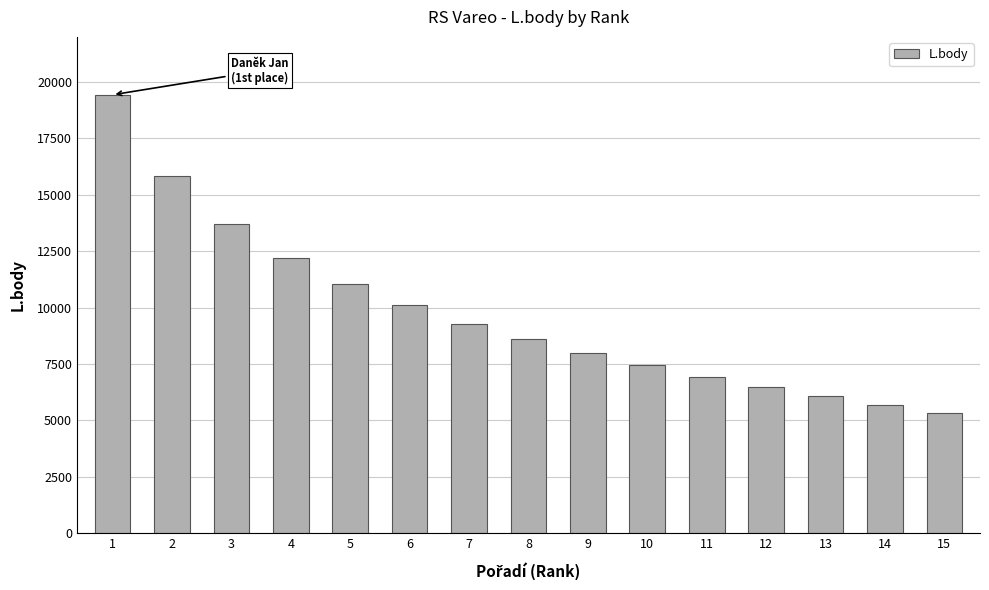

Approximately how many times larger is the value at 10 compared to 6?

0.7